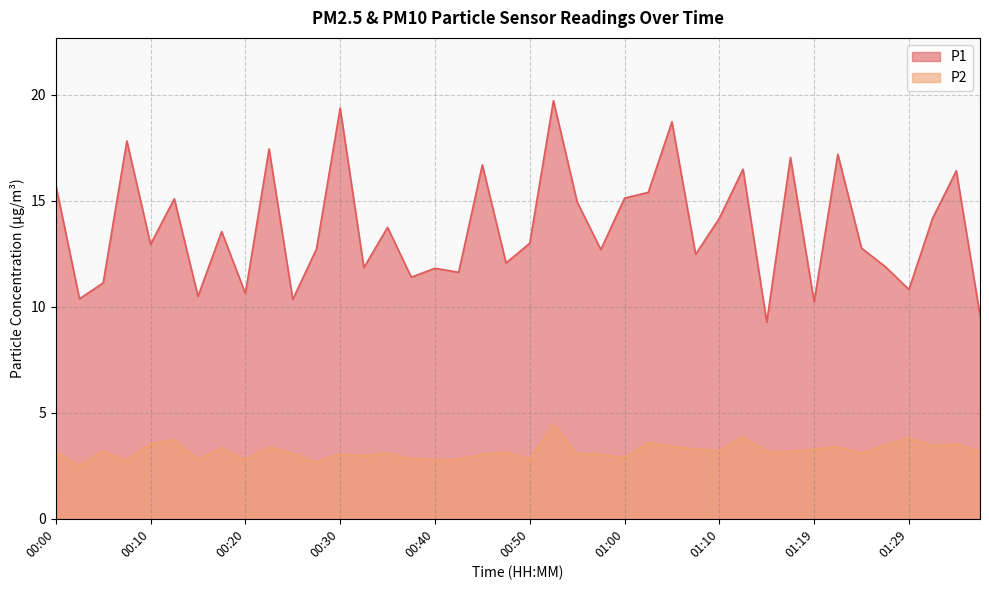

Which category has the highest value across all series?

00:52